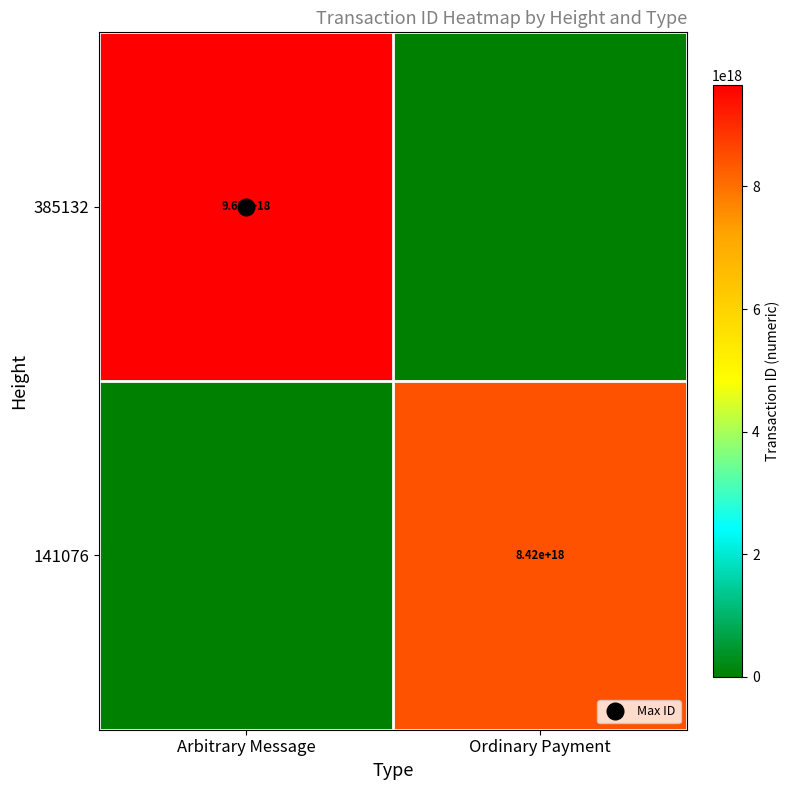

At which category does the chart reach its peak across all series?

Arbitrary Message